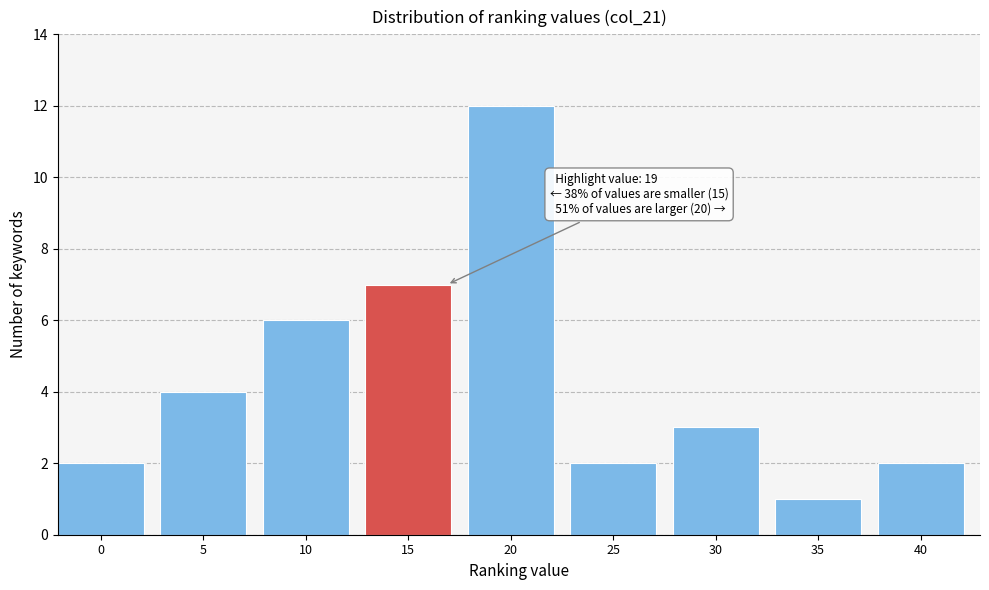

Reading left to right, extract all data points from this chart.

0=2	5=4	10=6	15=7	20=12	25=2	30=3	35=1	40=2